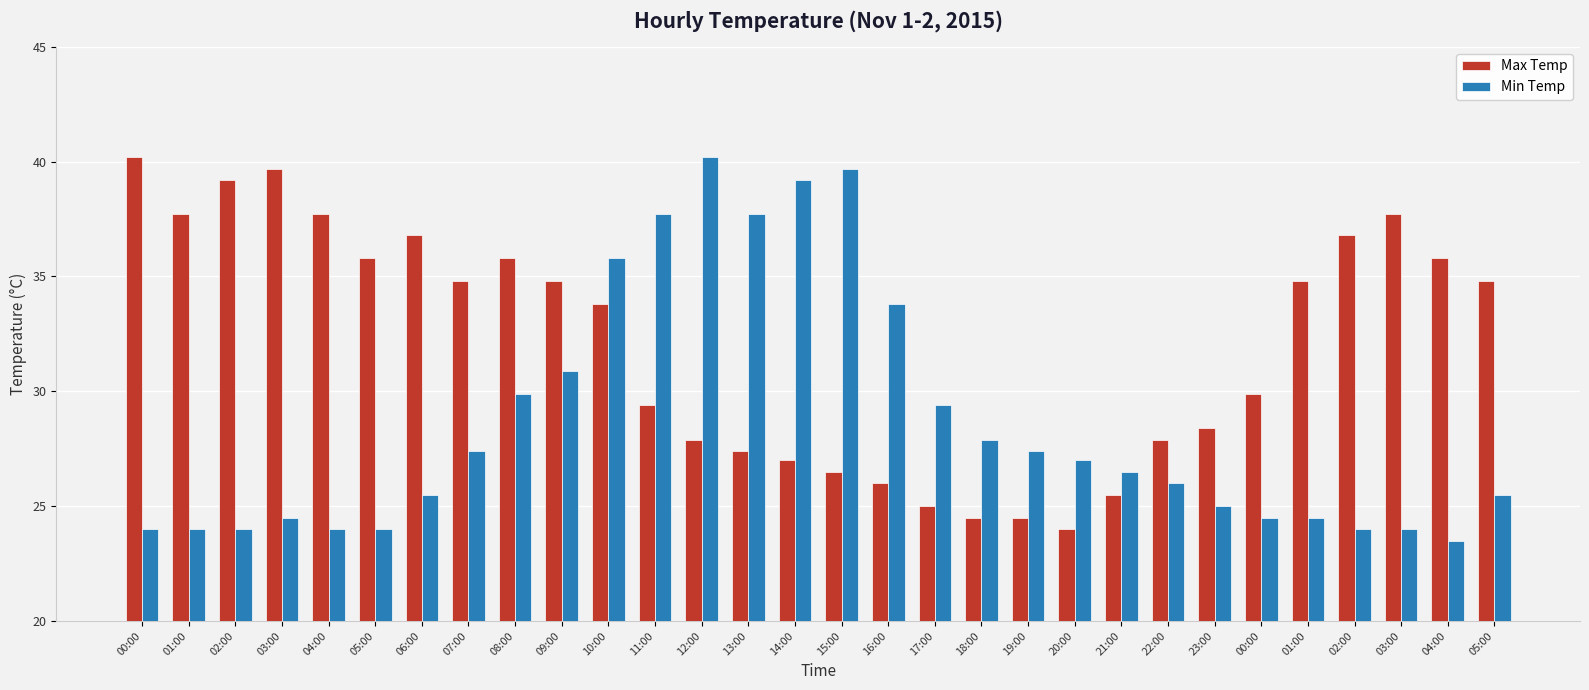

What is the sum of all Max Temp values?

960.1